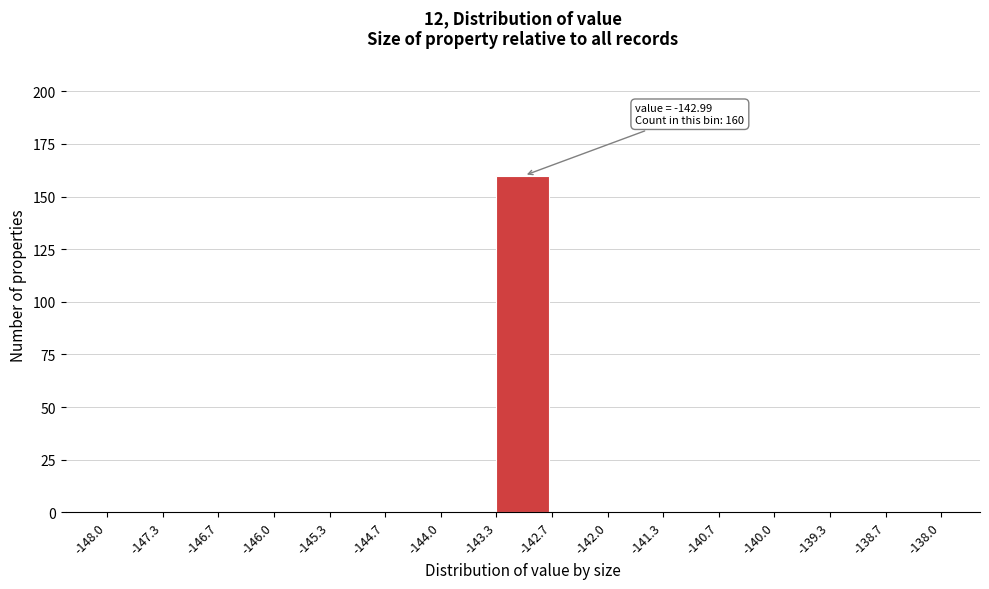

Which range on the x-axis has the tallest bar?

-143.3 to -142.7